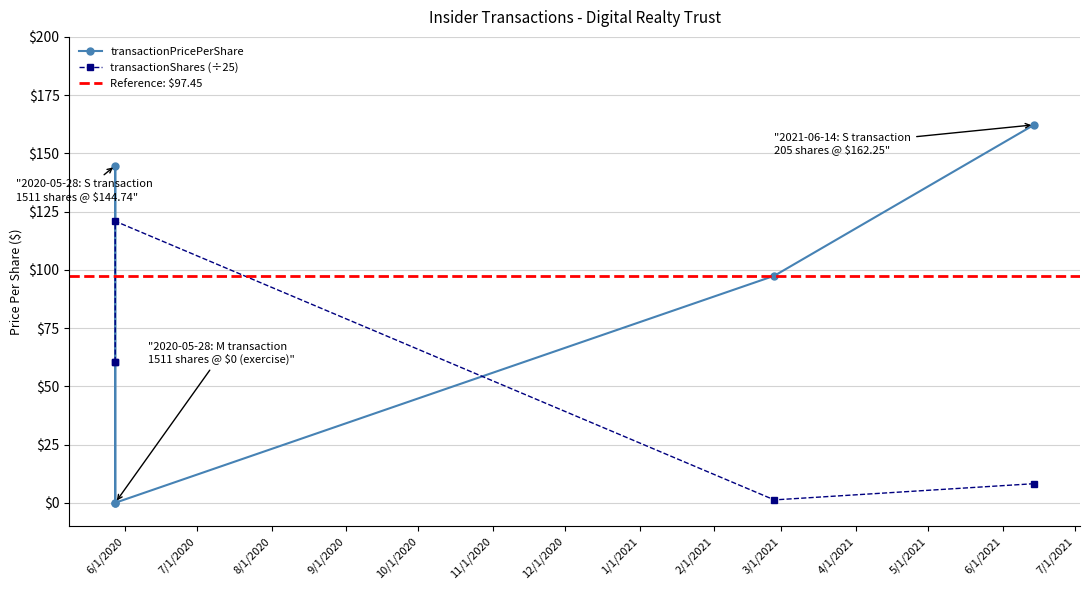

At how many categories does at least one series exceed 136?

2